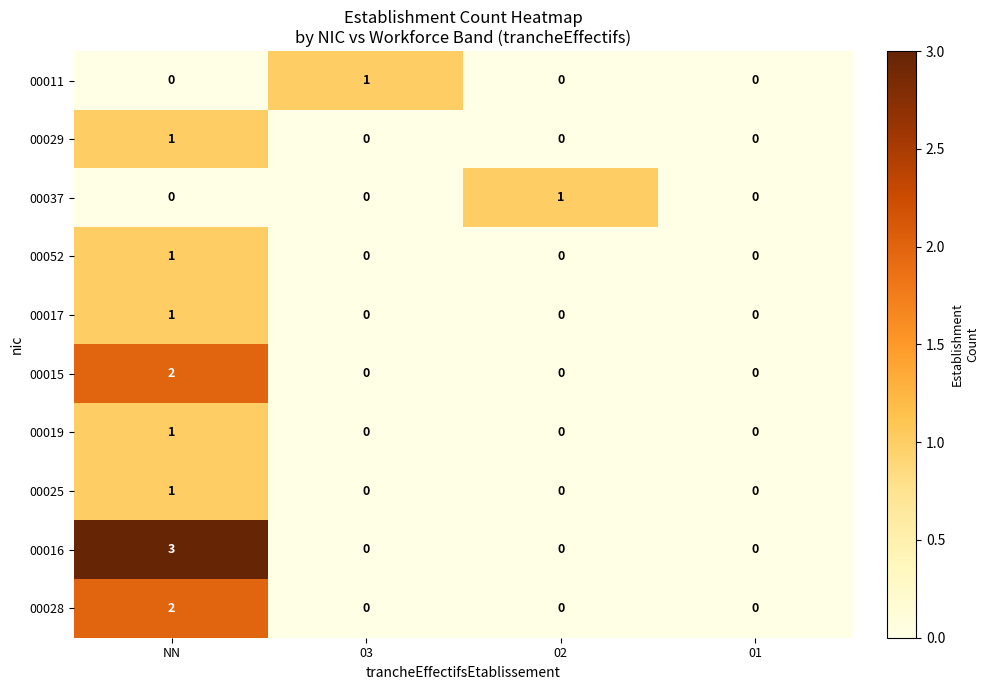

Which series has the largest range (max minus min)?

00016